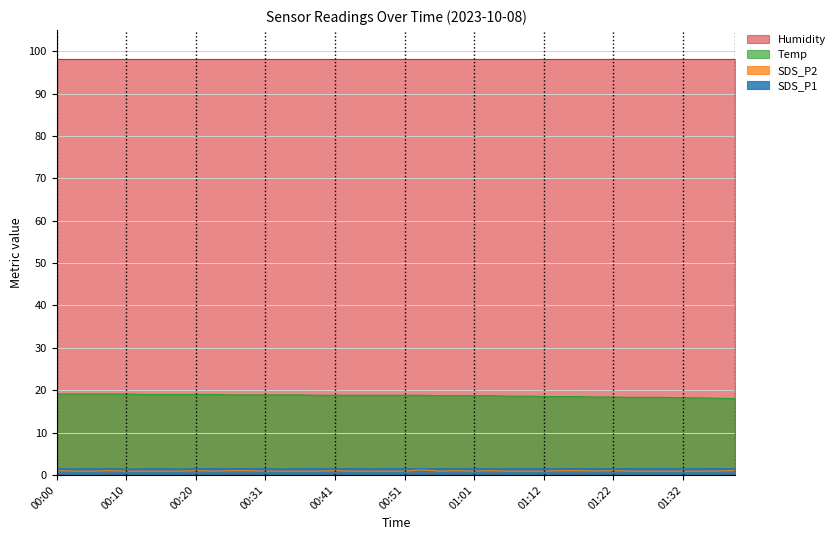

Between 00:48 and 01:24, which is larger?

00:48